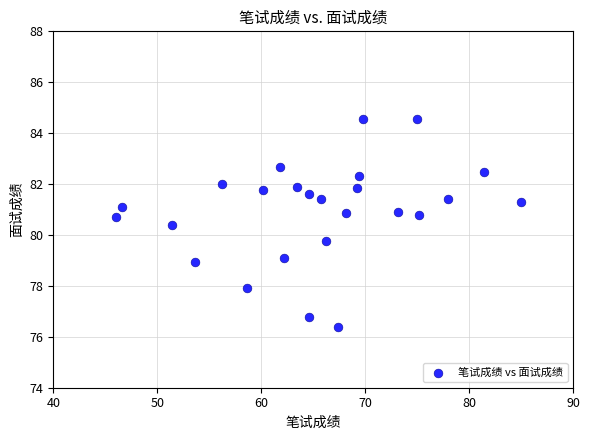

What is the range of X values (max minus min)?

39.0